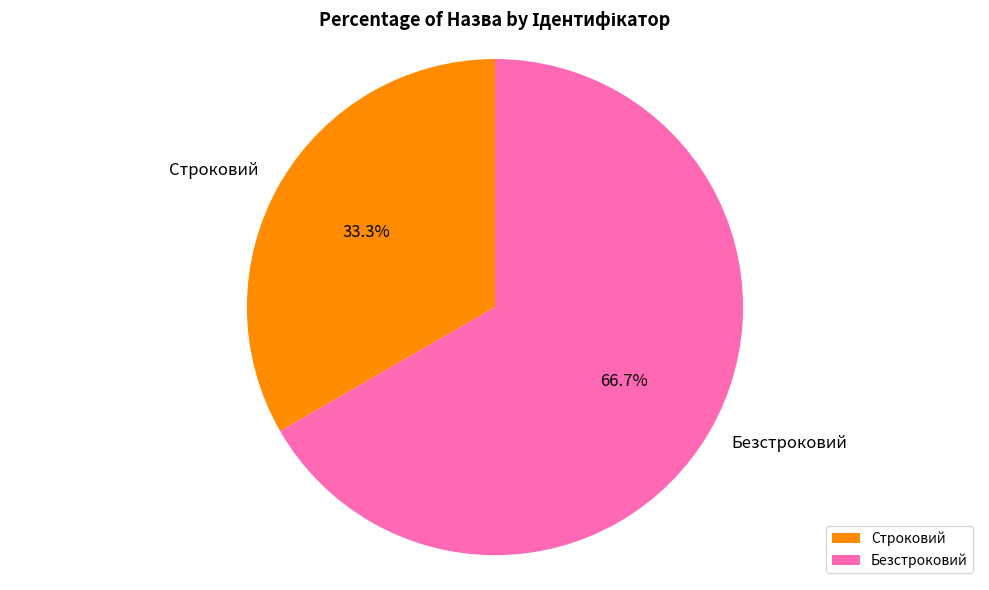

Rank the categories by value from highest to lowest.

Безстроковий, Строковий